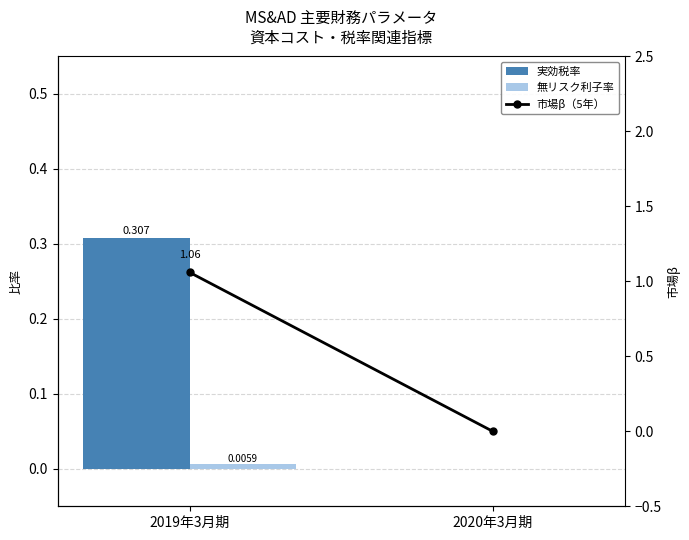

At which category is the sum across all series the highest?

2019年3月期